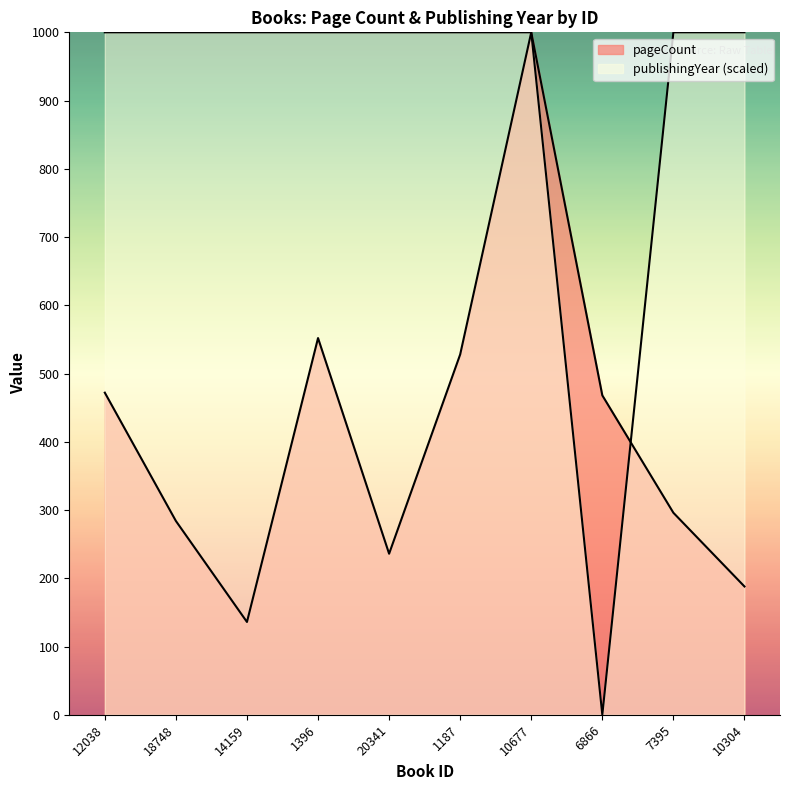

What are all the series names shown in the legend?

pageCount, publishingYear